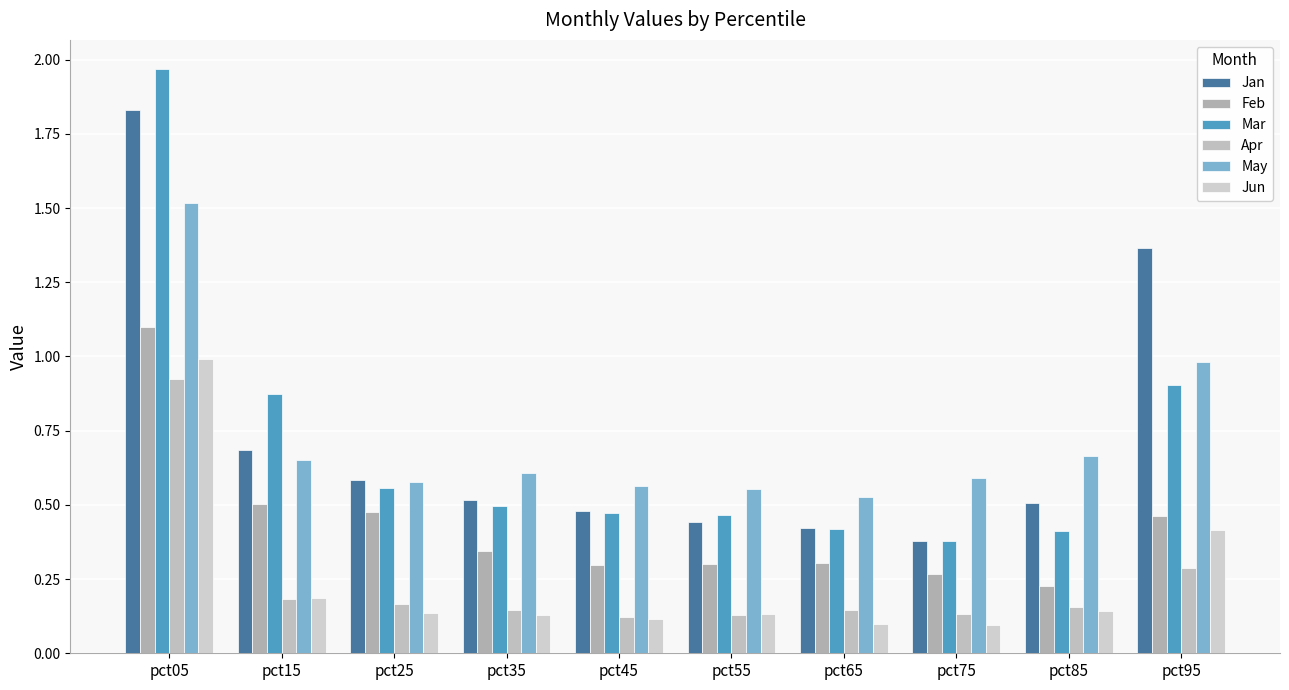

Reading right to left, transcribe all the data shown in this chart.

Jan: pct95=1.4	pct85=0.5	pct75=0.4	pct65=0.4	pct55=0.4	pct45=0.5	pct35=0.5	pct25=0.6	pct15=0.7	pct05=1.8
Feb: pct95=0.5	pct85=0.2	pct75=0.3	pct65=0.3	pct55=0.3	pct45=0.3	pct35=0.3	pct25=0.5	pct15=0.5	pct05=1.1
Mar: pct95=0.9	pct85=0.4	pct75=0.4	pct65=0.4	pct55=0.5	pct45=0.5	pct35=0.5	pct25=0.6	pct15=0.9	pct05=2.0
Apr: pct95=0.3	pct85=0.2	pct75=0.1	pct65=0.1	pct55=0.1	pct45=0.1	pct35=0.1	pct25=0.2	pct15=0.2	pct05=0.9
May: pct95=1.0	pct85=0.7	pct75=0.6	pct65=0.5	pct55=0.6	pct45=0.6	pct35=0.6	pct25=0.6	pct15=0.7	pct05=1.5
Jun: pct95=0.4	pct85=0.1	pct75=0.1	pct65=0.1	pct55=0.1	pct45=0.1	pct35=0.1	pct25=0.1	pct15=0.2	pct05=1.0